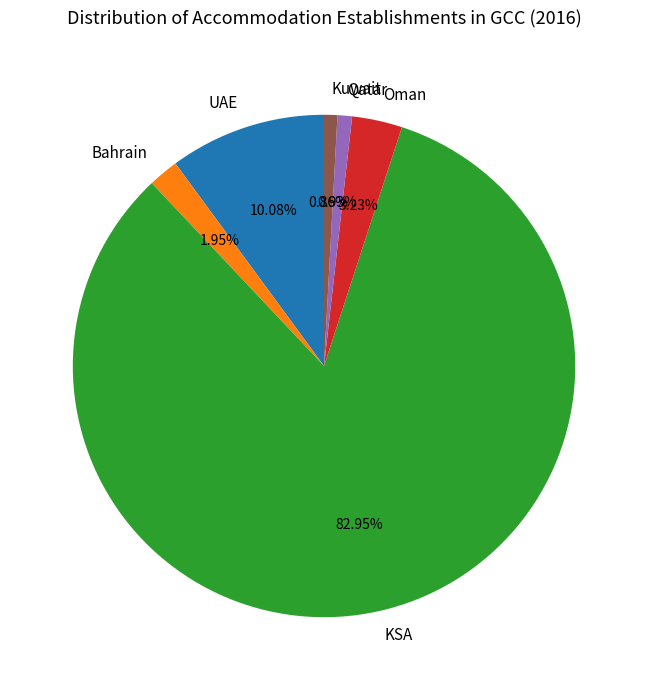

Count the number of slices in the pie.

6